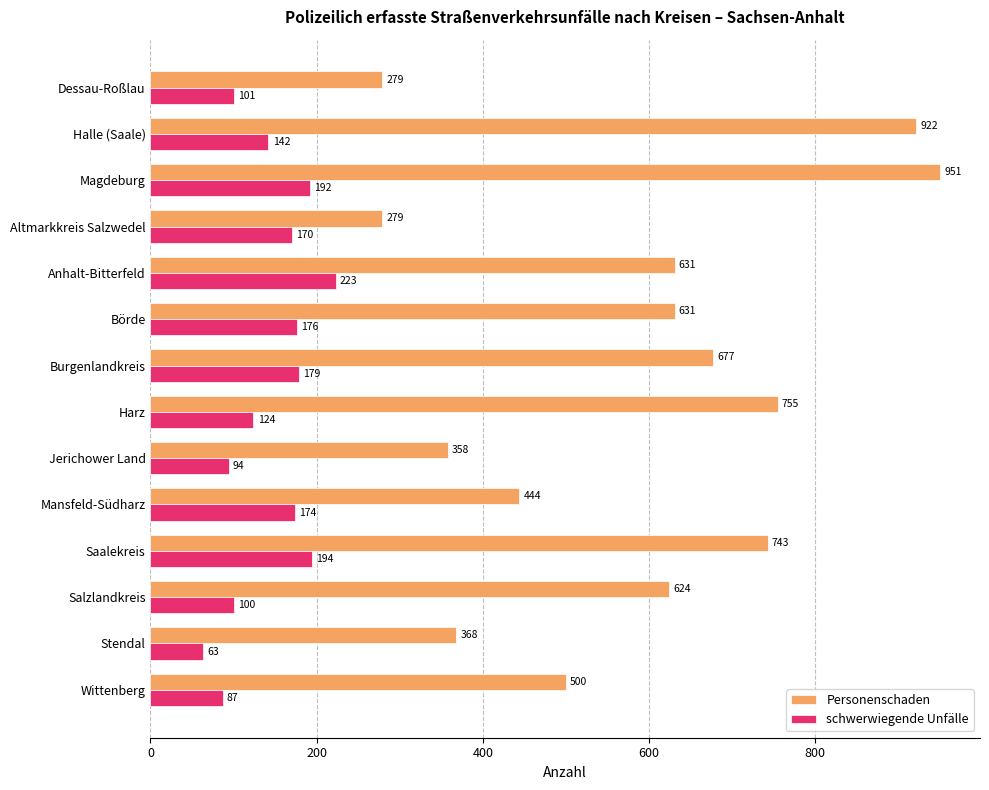

What is the average value of the schwerwiegende Unfälle series?

144